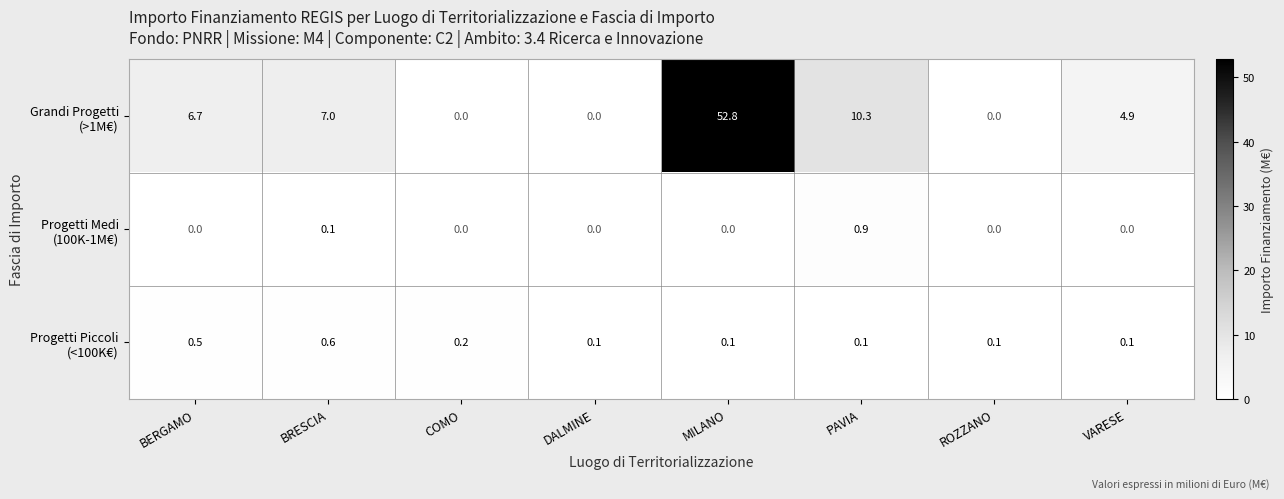

At which category does the chart reach its peak across all series?

MILANO